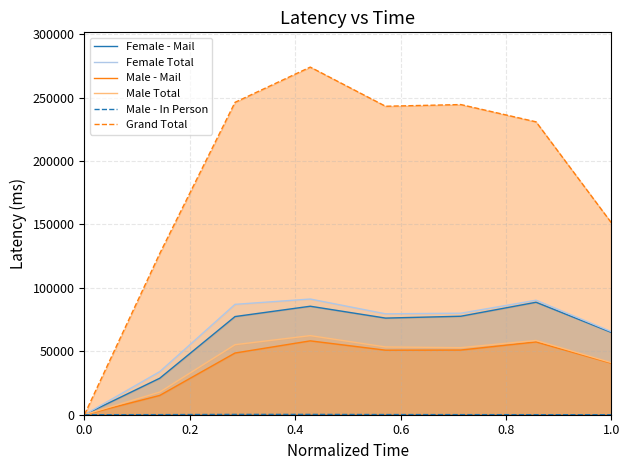

Which series has the widest spread of values?

Grand Total